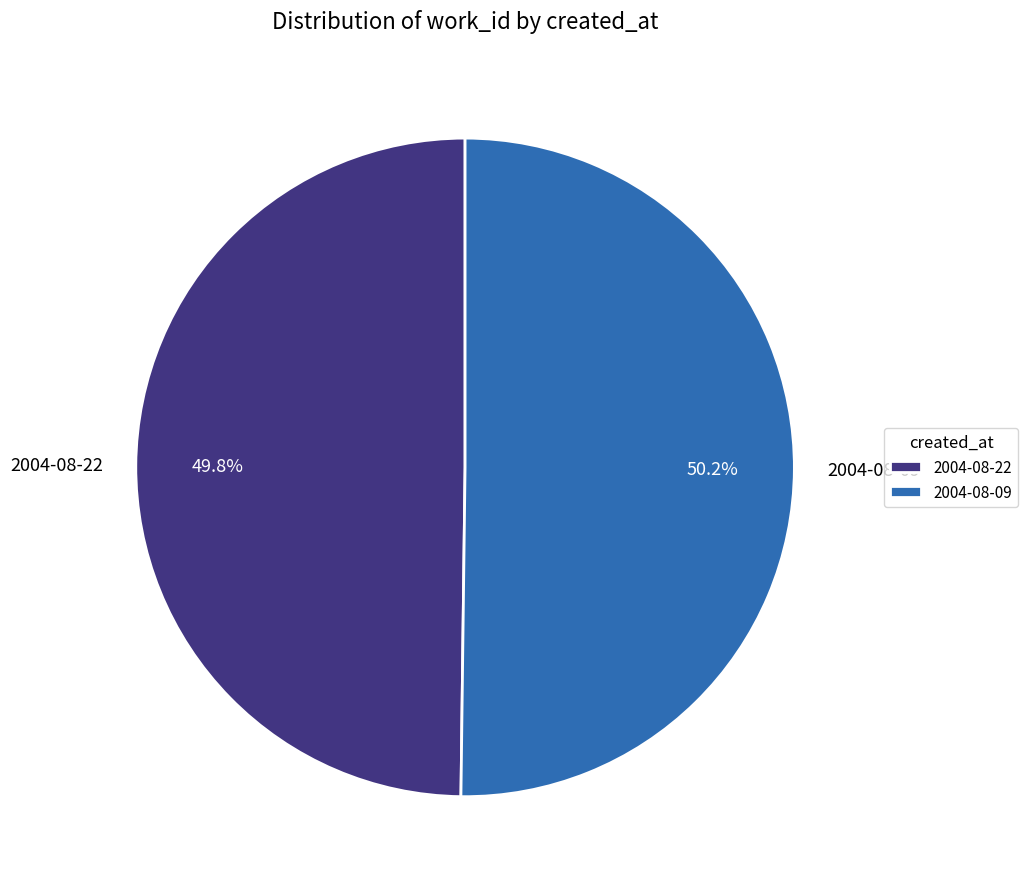

Is the sum of 2004-08-09 and 2004-08-22 greater than half?

Yes